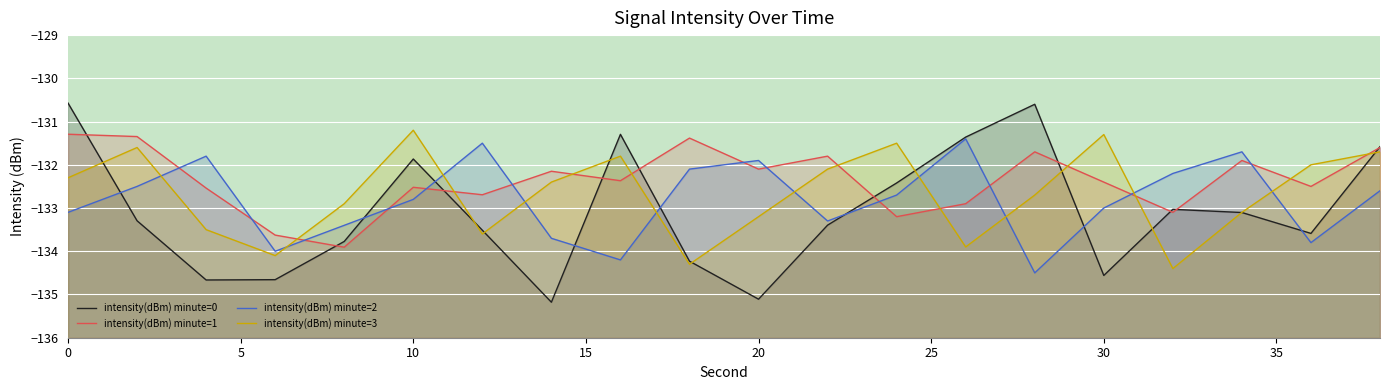

In intensity(dBm) minute=3, how many points are lower than both neighbors (excluding endpoints)?

5